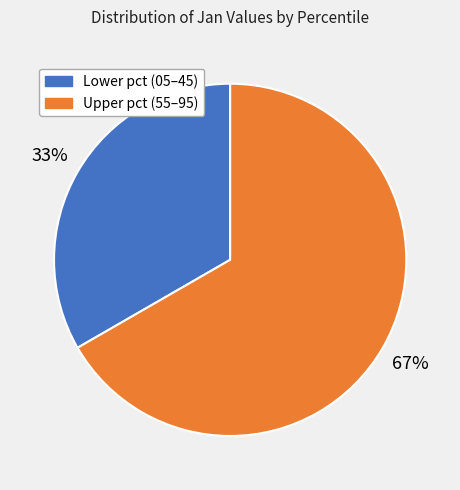

How many segments does this pie chart have?

2